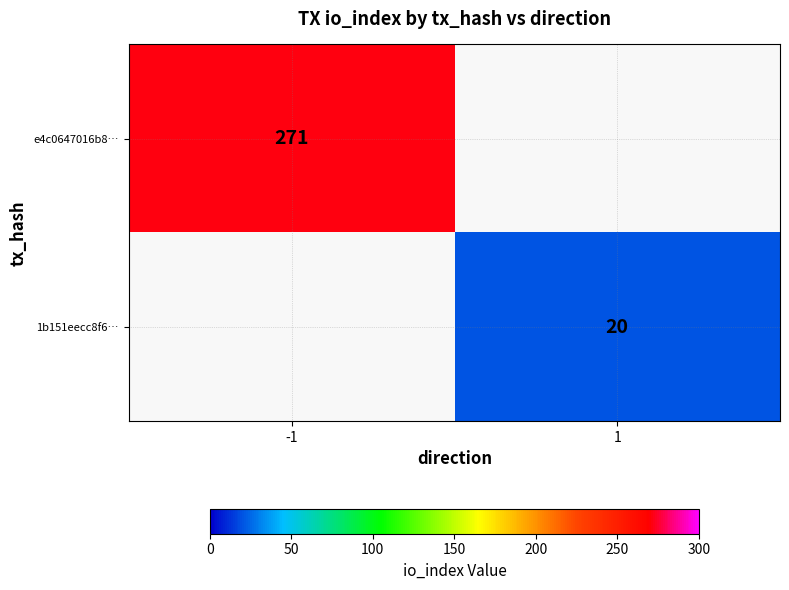

Is it true that 1b151eecc8f6… equals 20 at 1?

True